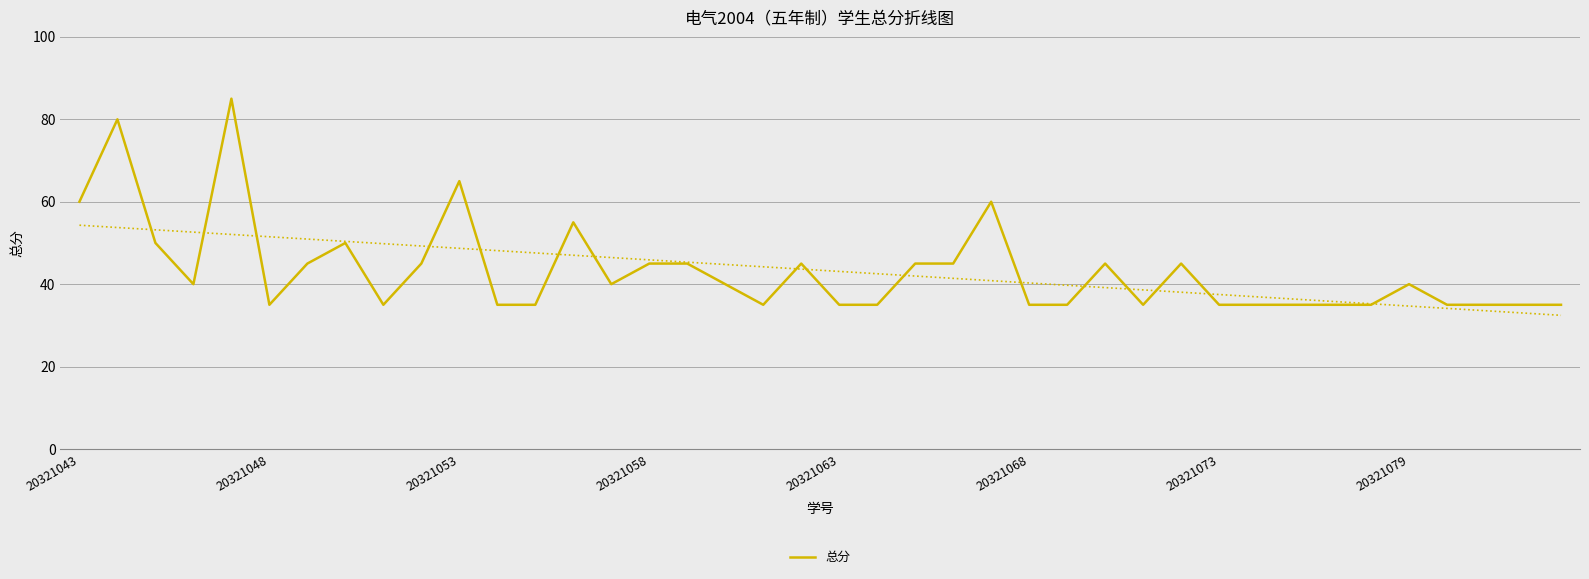

Count the number of values greater than 40.

17